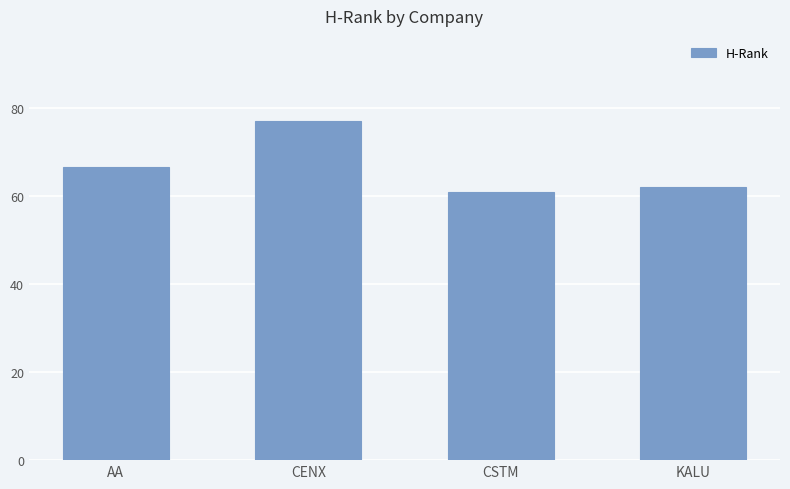

At which label does the data first exceed 66?

AA